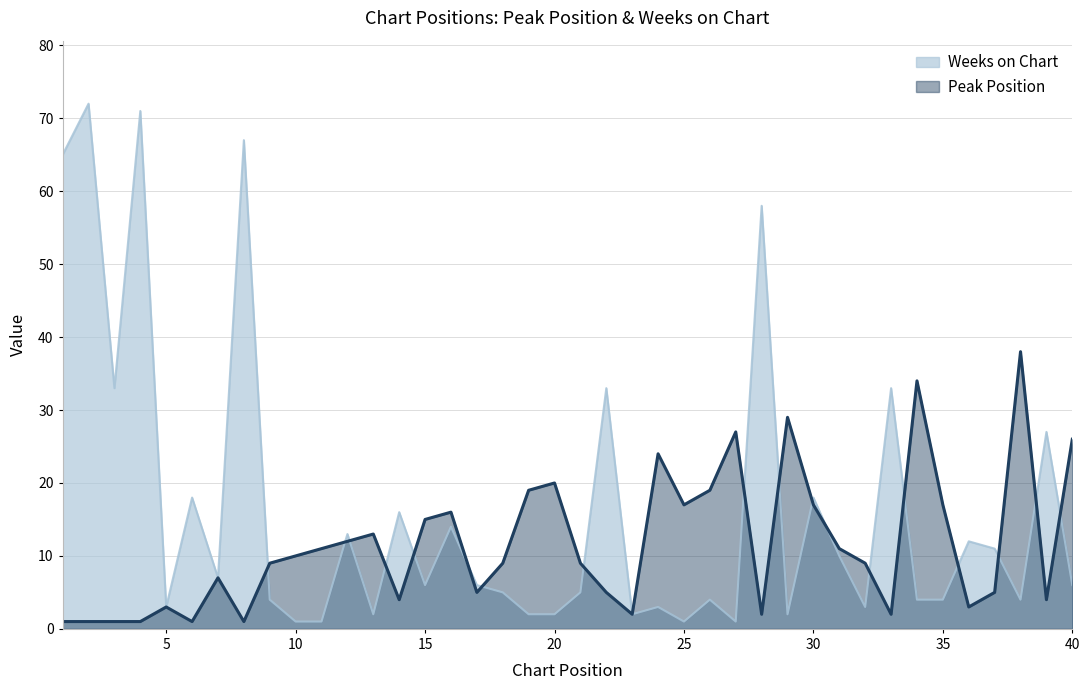

In Weeks on Chart, how many points are lower than both neighbors (excluding endpoints)?

11